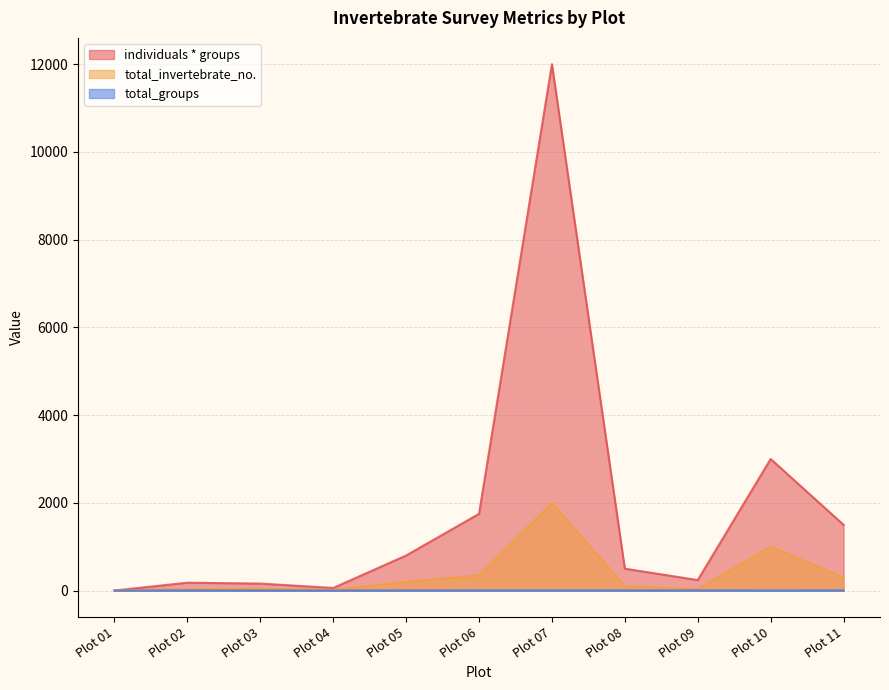

True or false: individuals * groups and total_groups intersect in this chart.

False